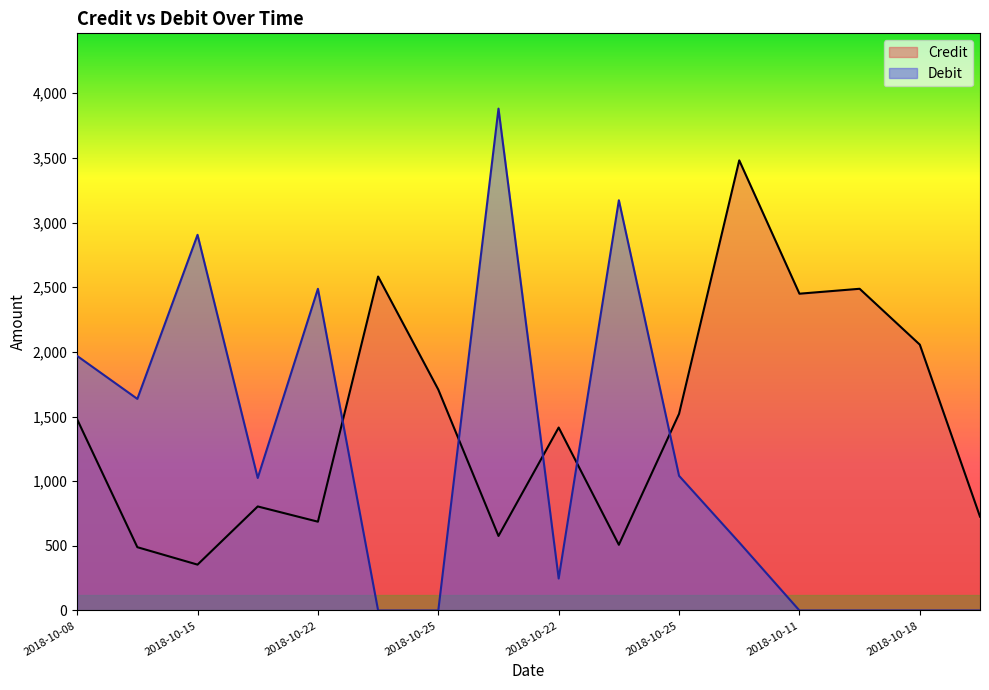

True or false: Credit and Debit cross at least once.

True